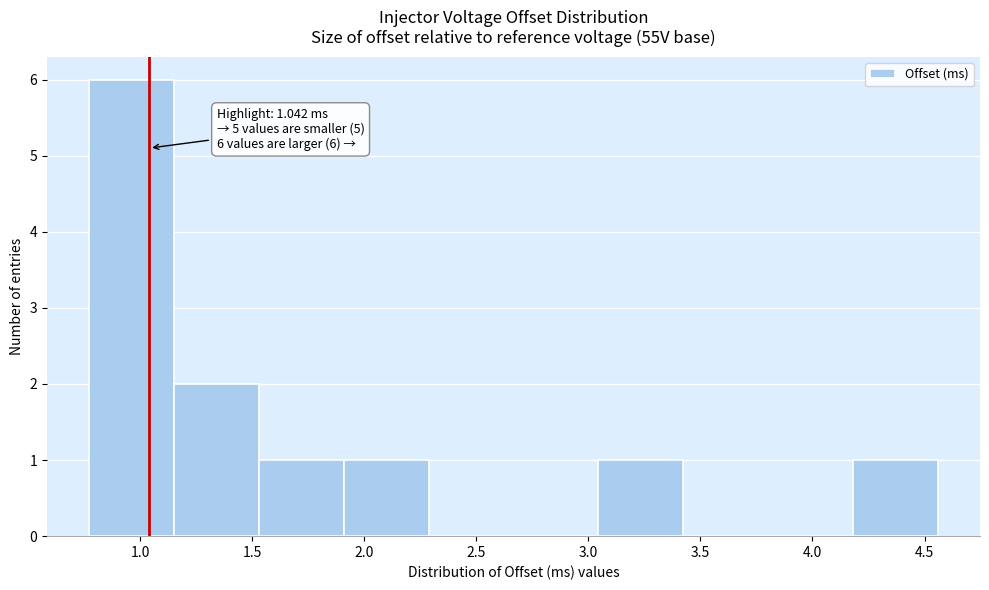

Which range on the x-axis has the tallest bar?

0.75 to 1.15